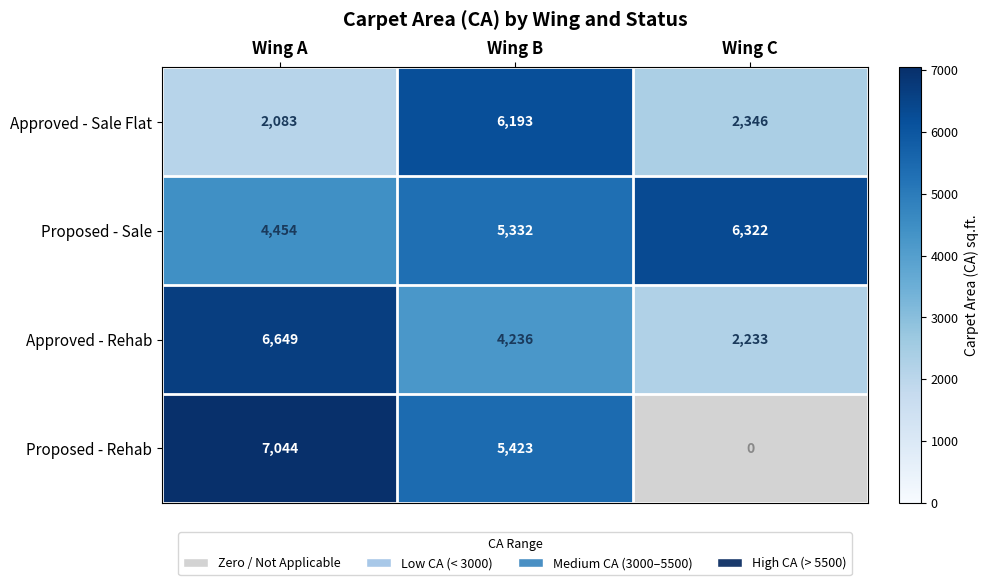

What is the spread (max minus min) of values at Wing C?

4089.0